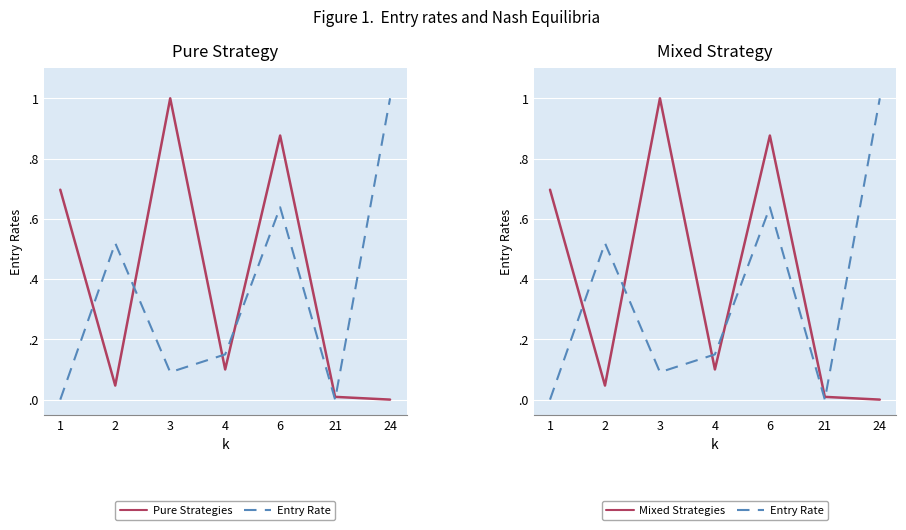

At which category is the sum across all series the highest?

6